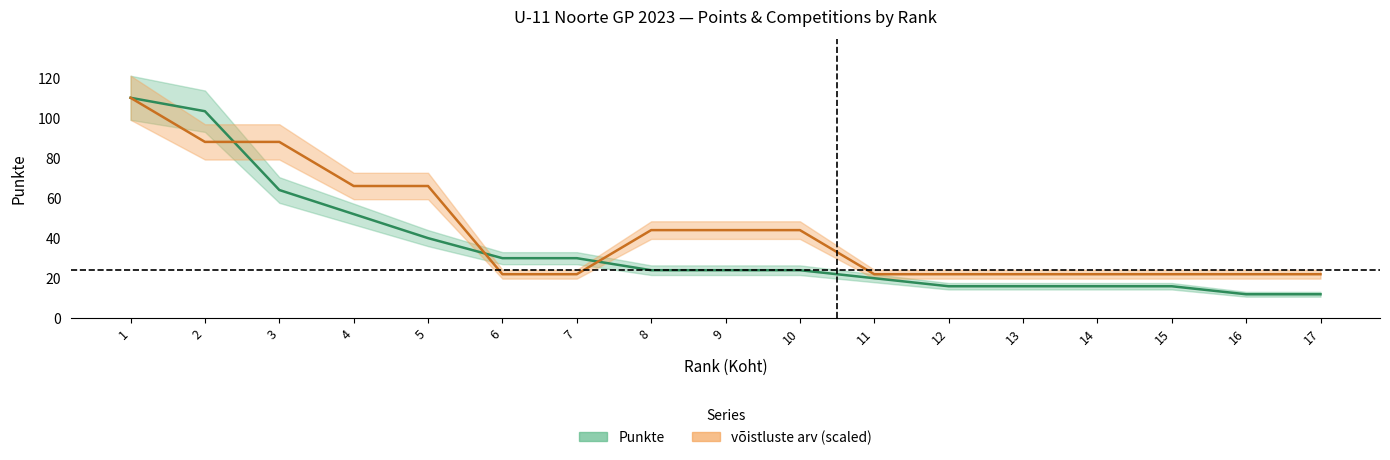

At which label does Punkte reach its minimum?

16